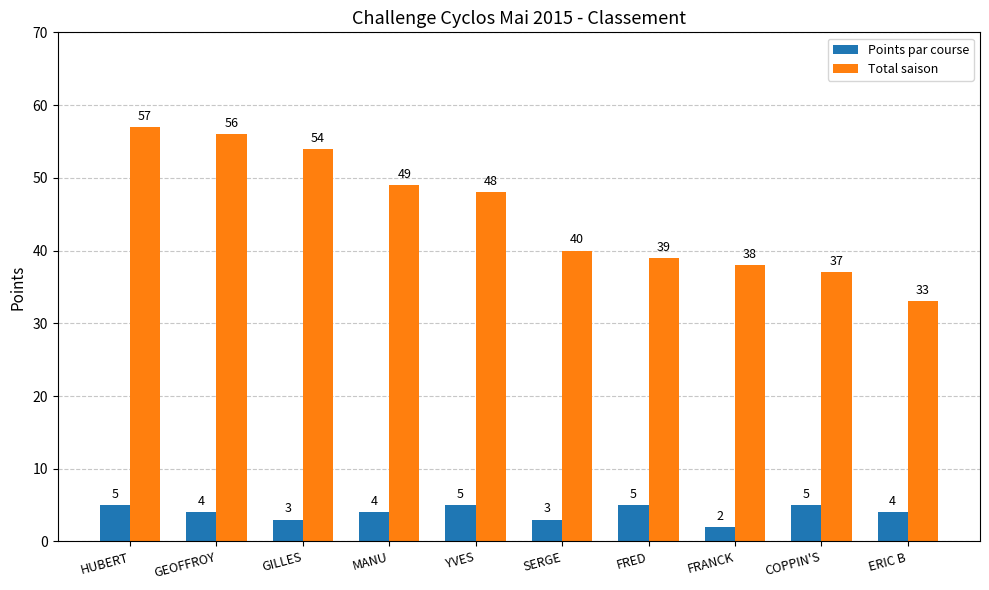

What is the spread (max minus min) of values at SERGE?

37